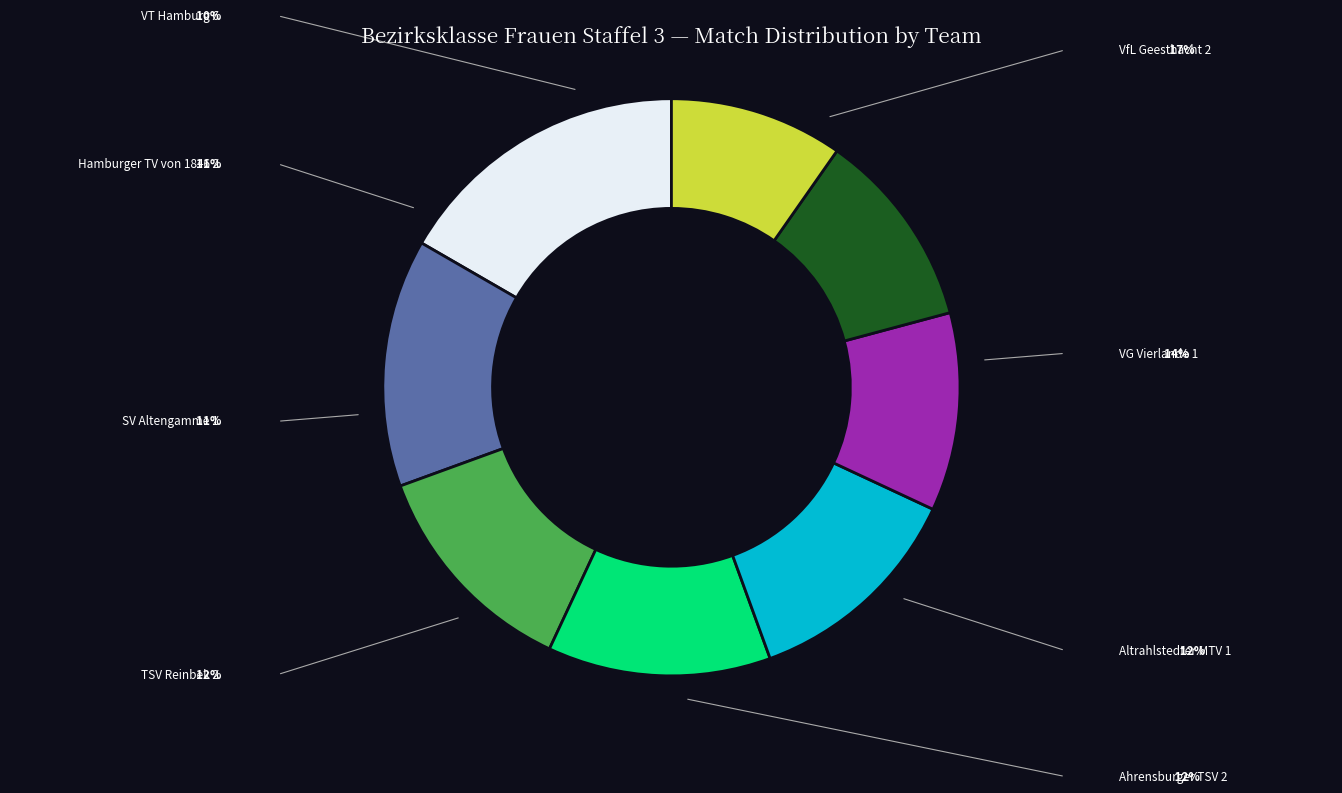

Count the number of slices in the pie.

8